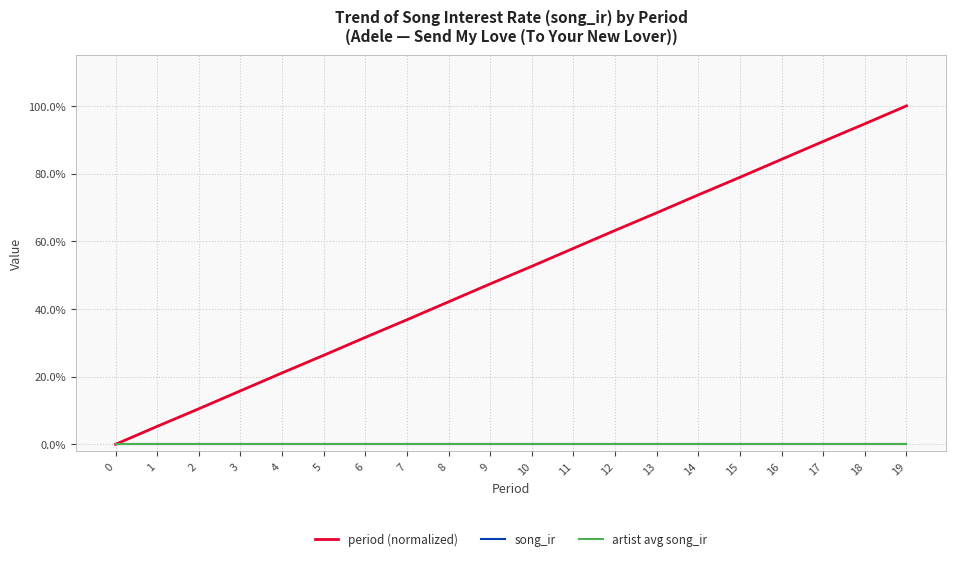

Which series has the largest total across all categories?

period (normalized)